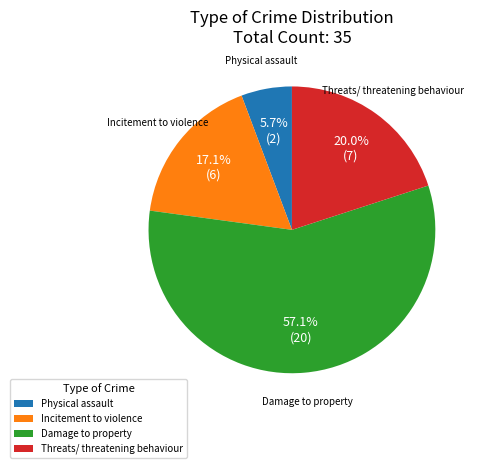

Does Threats/ threatening behaviour account for over 50% of the chart?

No